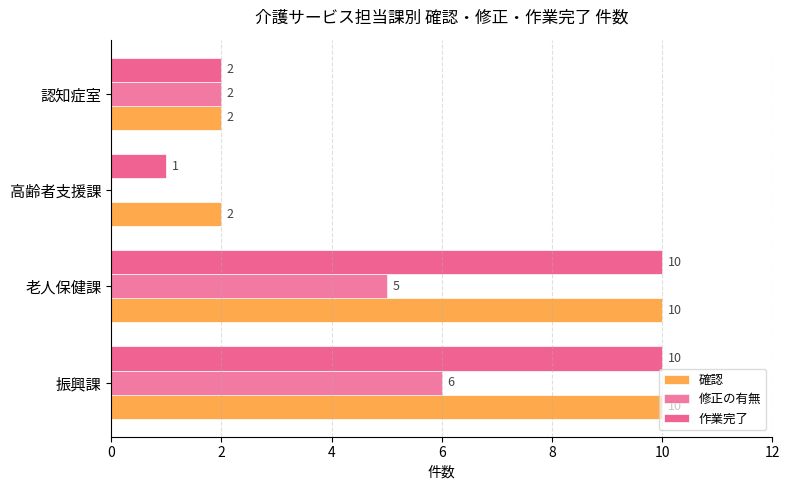

What is the difference between the second highest and second lowest values in the 確認 series?

8